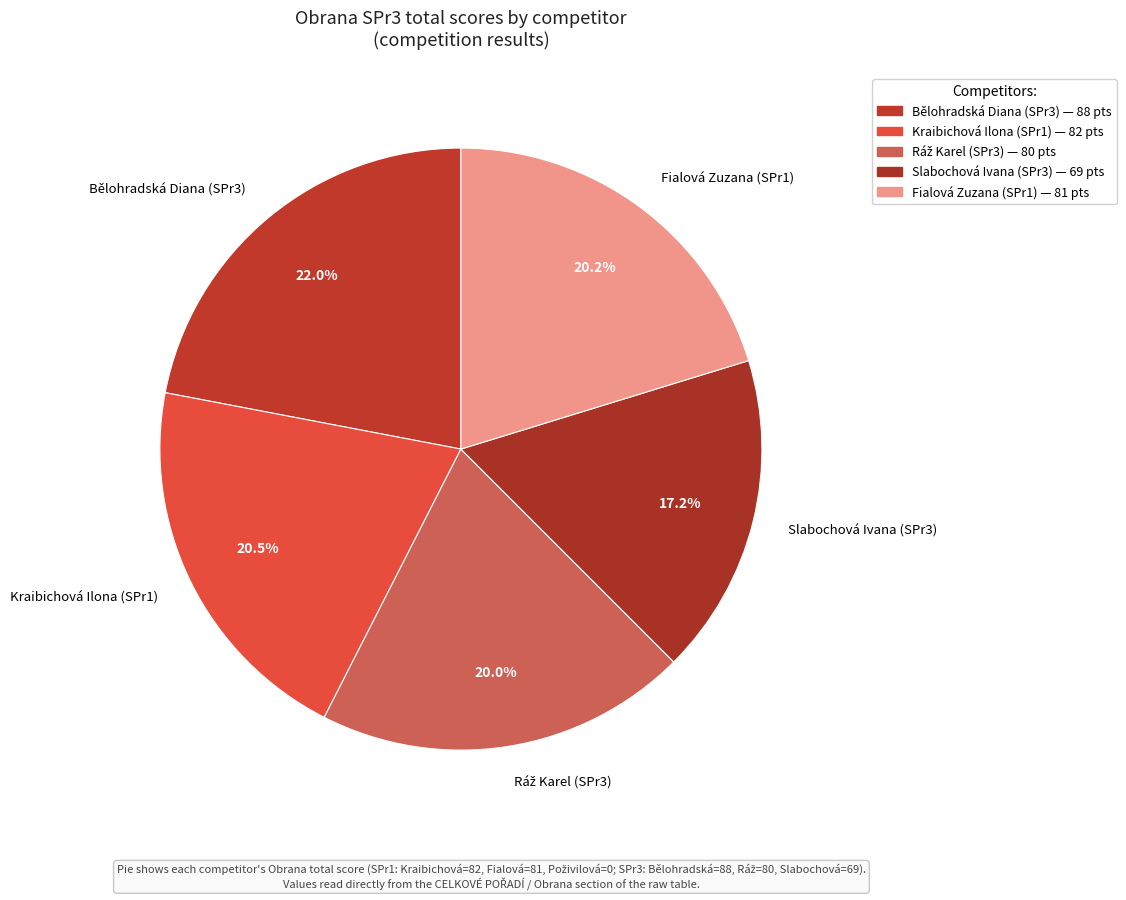

Combined, what portion of the pie is Kraibichová Ilona (SPr1) and Fialová Zuzana (SPr1)?

40.7%